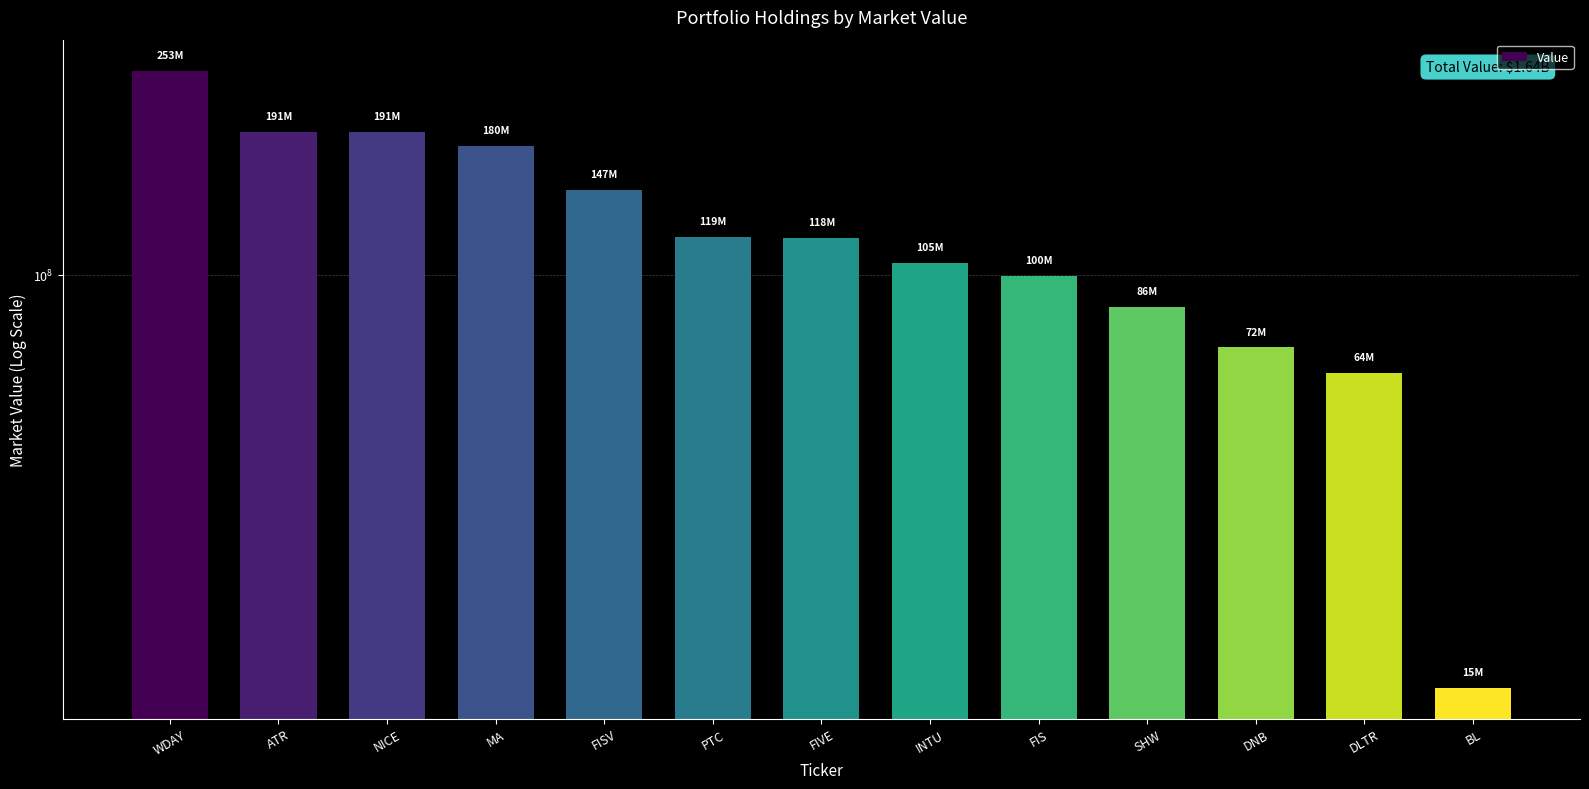

Rank the categories by value from lowest to highest.

BL, DLTR, DNB, SHW, FIS, INTU, FIVE, PTC, FISV, MA, NICE, ATR, WDAY